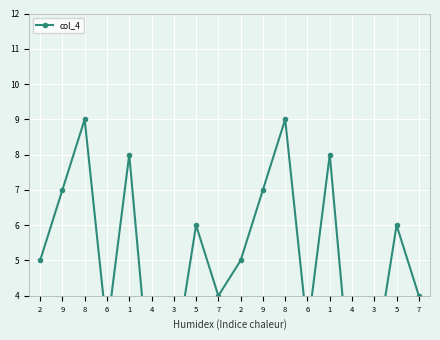

Where does the data first go above 5?

9